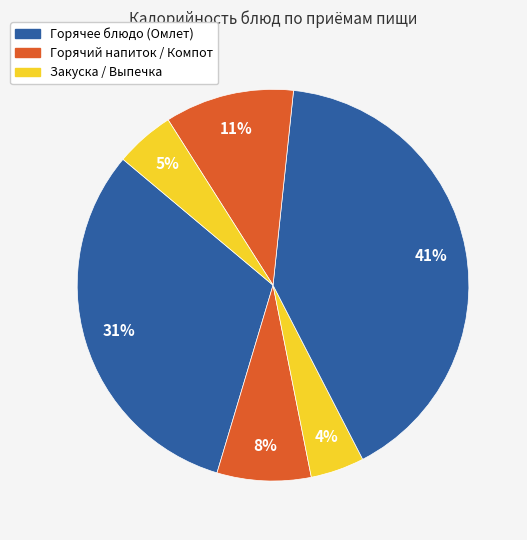

How many slices are in this pie chart?

6